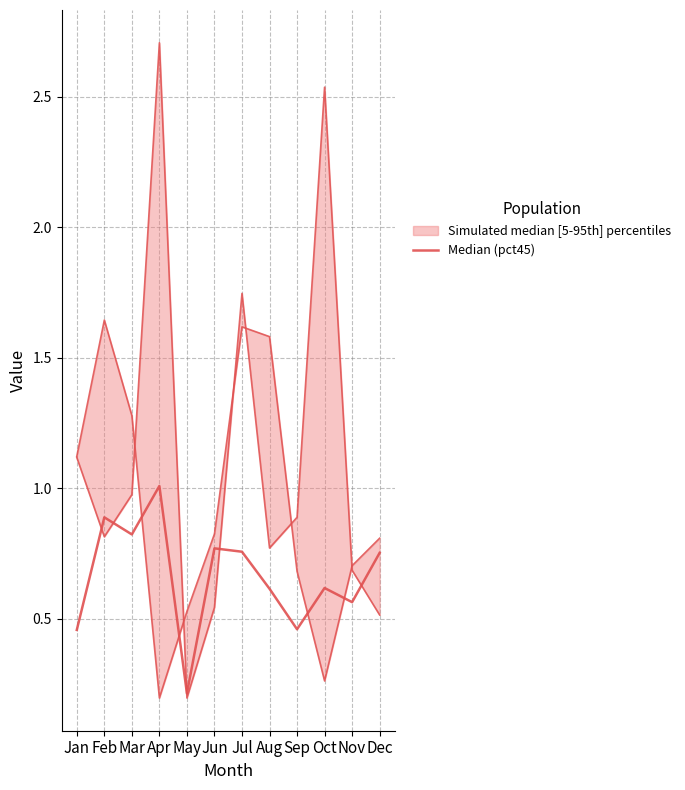

The chart shows a value of 1.0 at Apr. True or false?

True